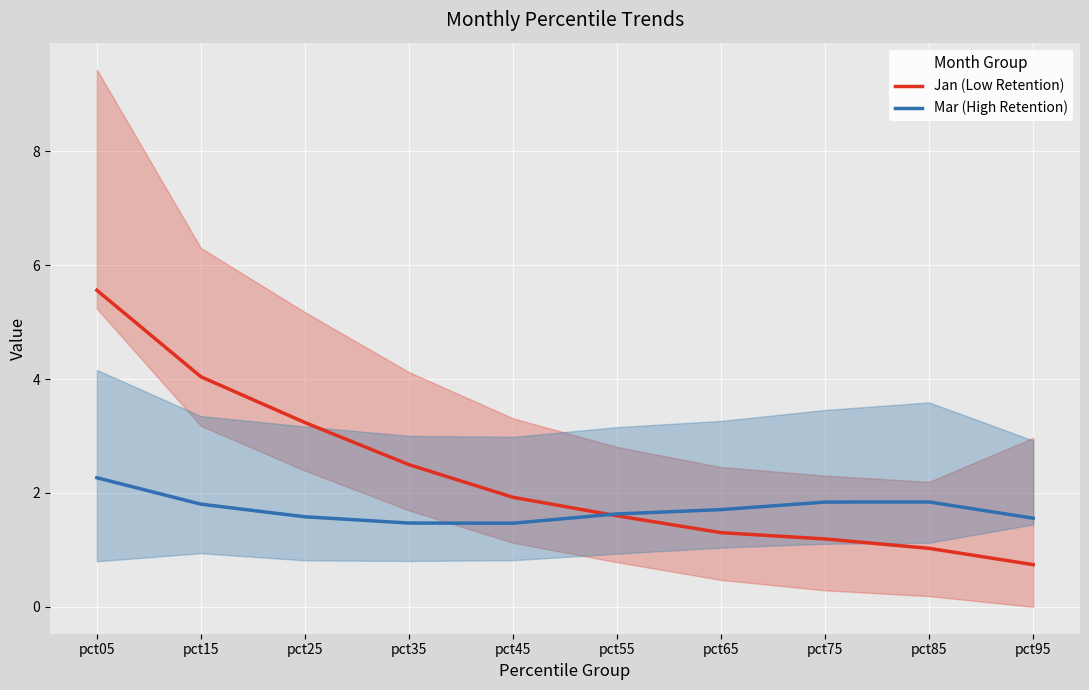

True or false: Mar (High Retention) has more than 2 interior local peaks.

False